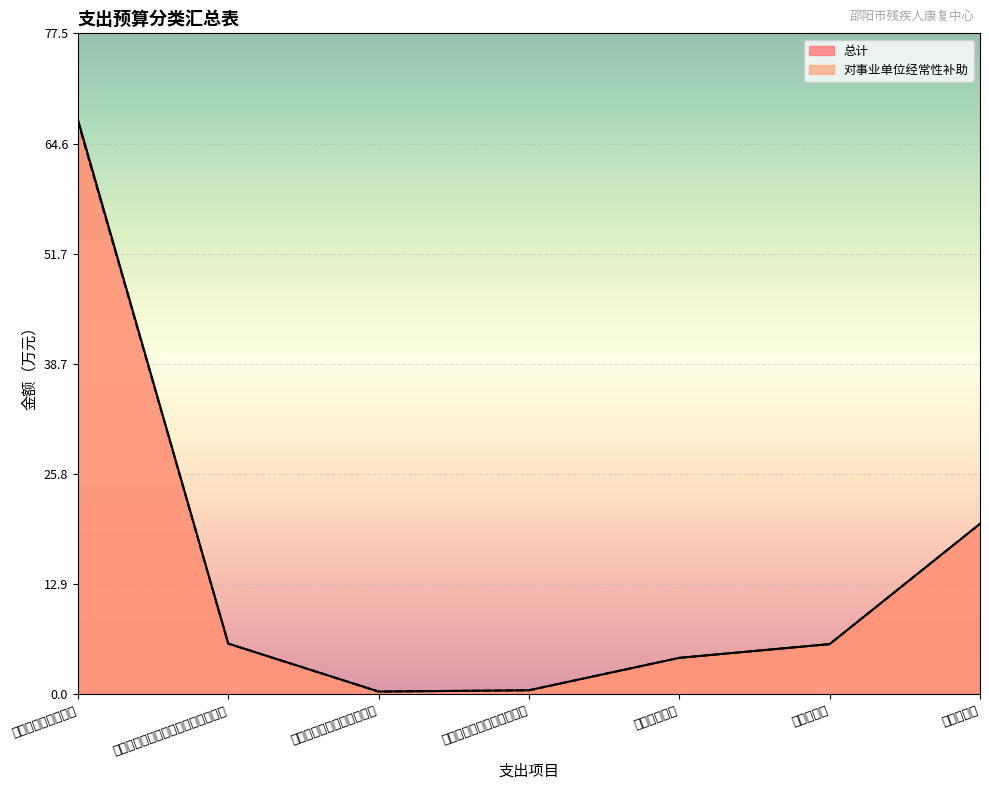

Between 事业单位医疗 and 机关事业单位基本养老保险缴费支出, which is larger?

机关事业单位基本养老保险缴费支出